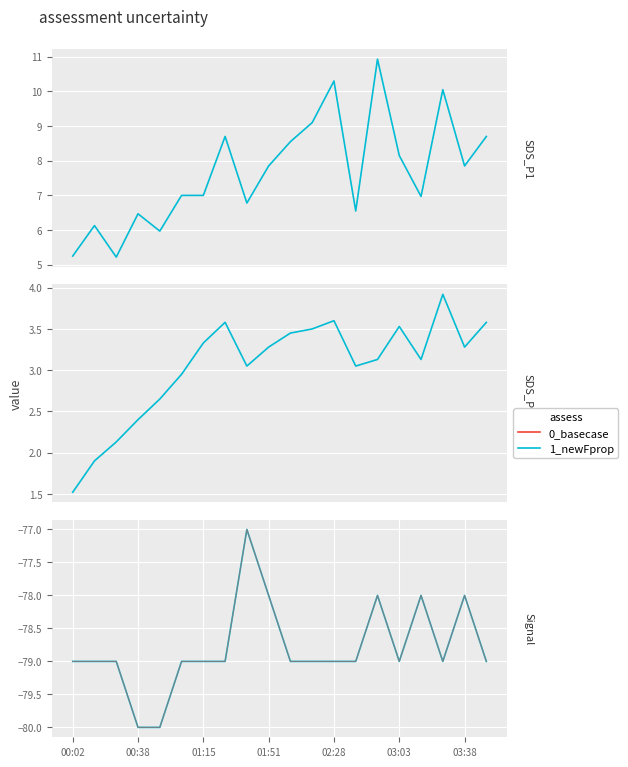

What is the maximum value for 0_basecase?

-77